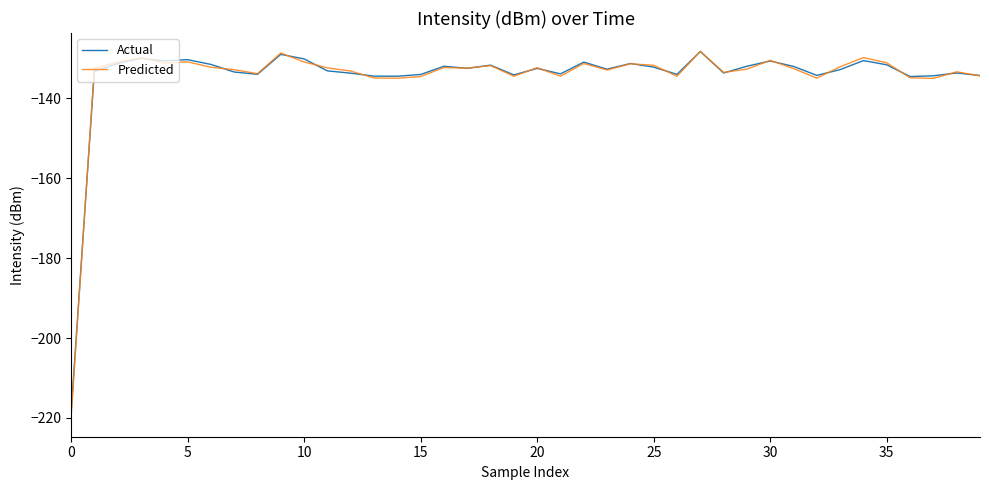

What is the greatest value displayed?

-128.3